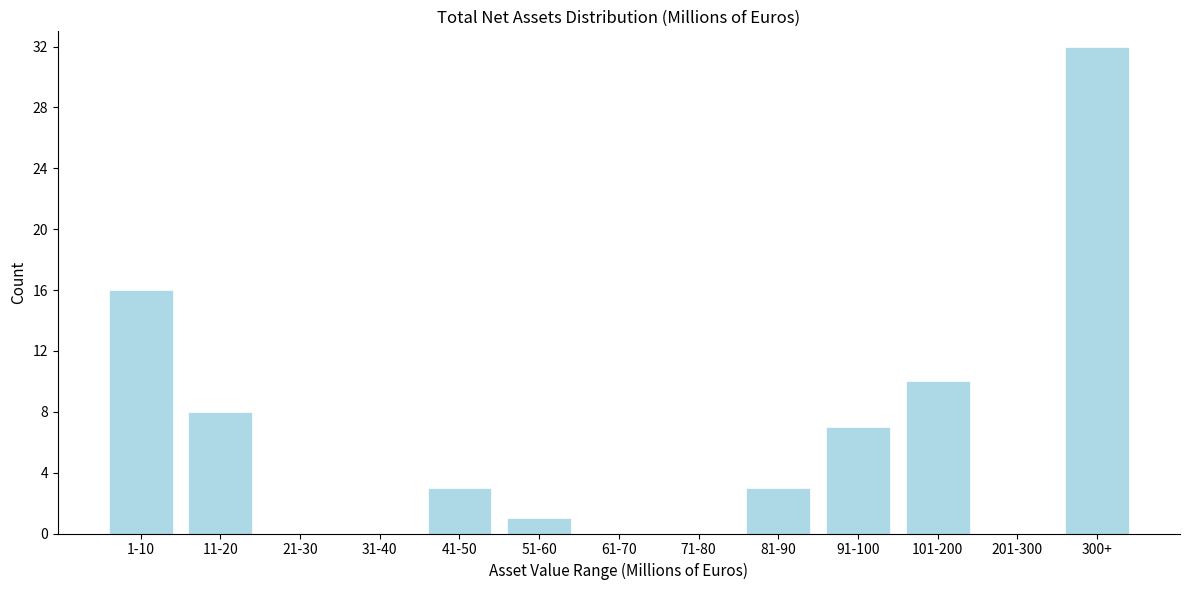

Reading left to right, what are all the values shown in this chart?

1-10=16	11-20=8	21-30=0	31-40=0	41-50=3	51-60=1	61-70=0	71-80=0	81-90=3	91-100=7	101-200=10	201-300=0	300+=32